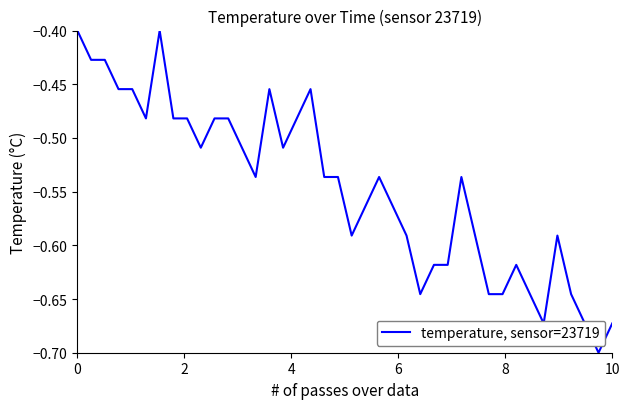

What is the difference between the maximum and minimum values?

0.3